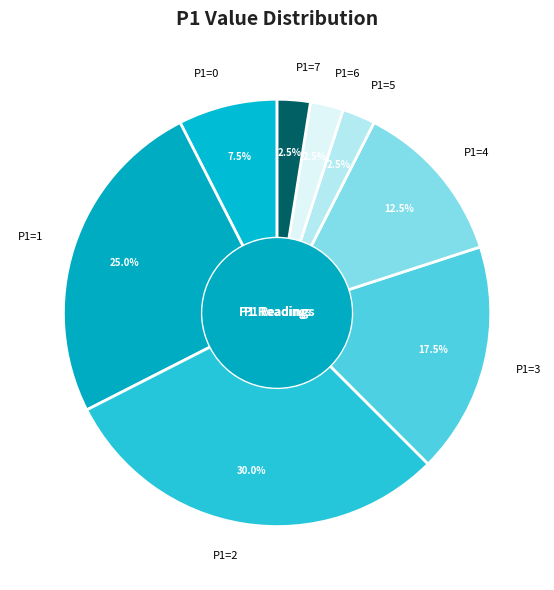

Combined, what portion of the pie is P1=1 and P1=2?

55.0%